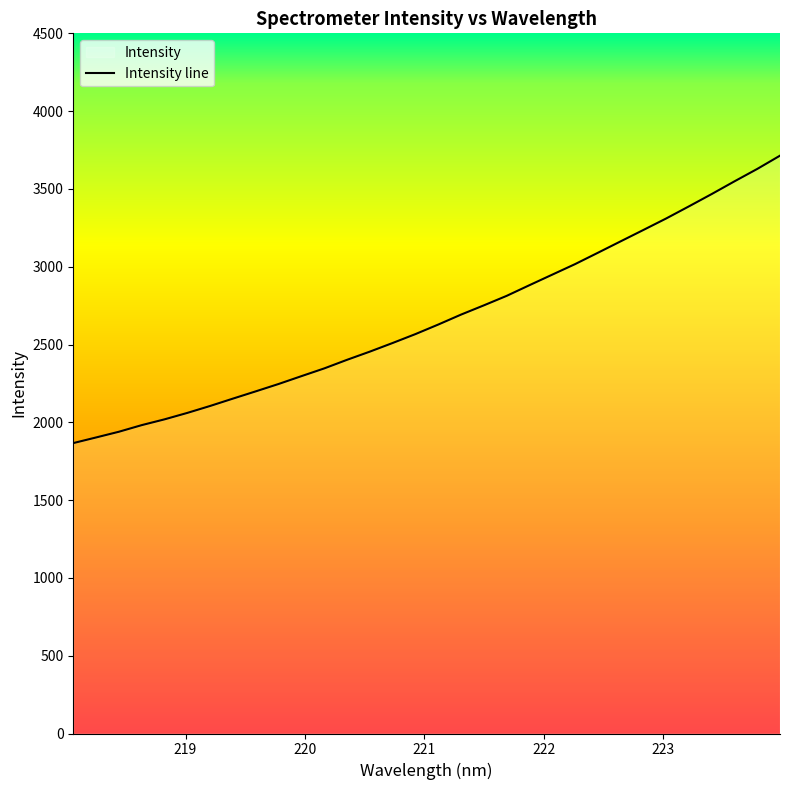

What is the minimum value shown in the chart?

1866.4